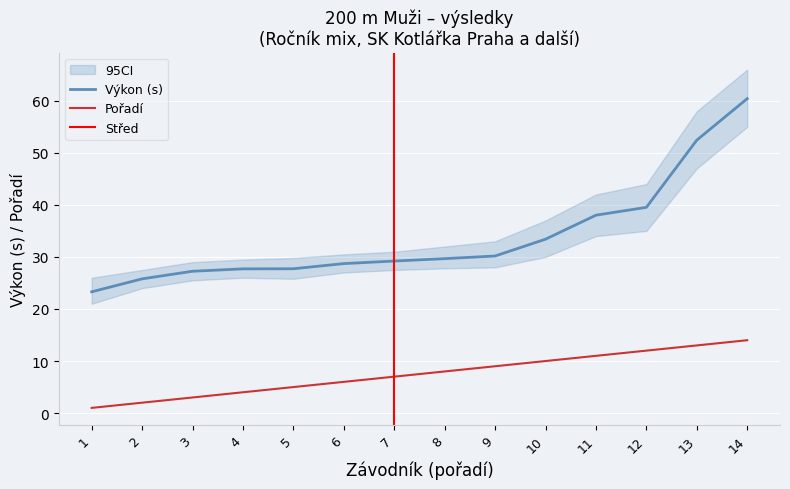

What is the value of the Výkon point at the 1st from the left?

23.3